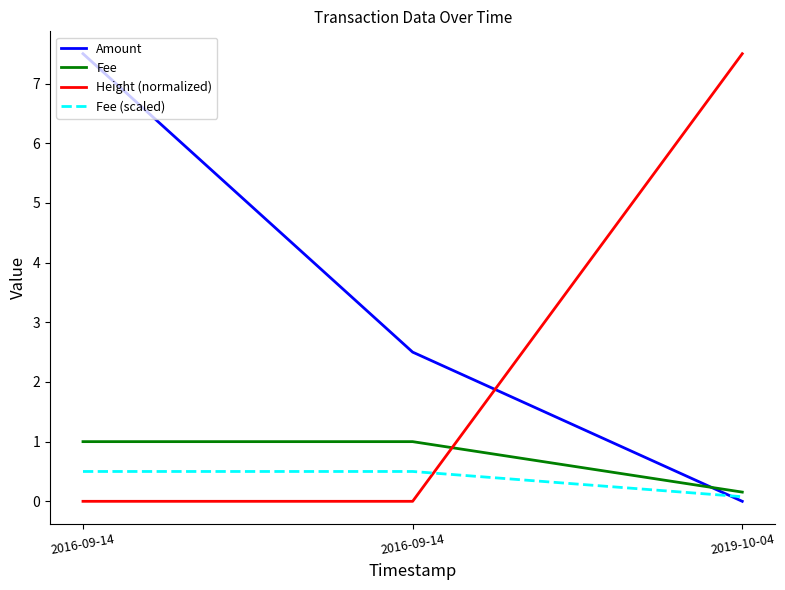

List the labels in order of Height (normalized) value, smallest first.

2016-09-14, 2016-09-14, 2019-10-04